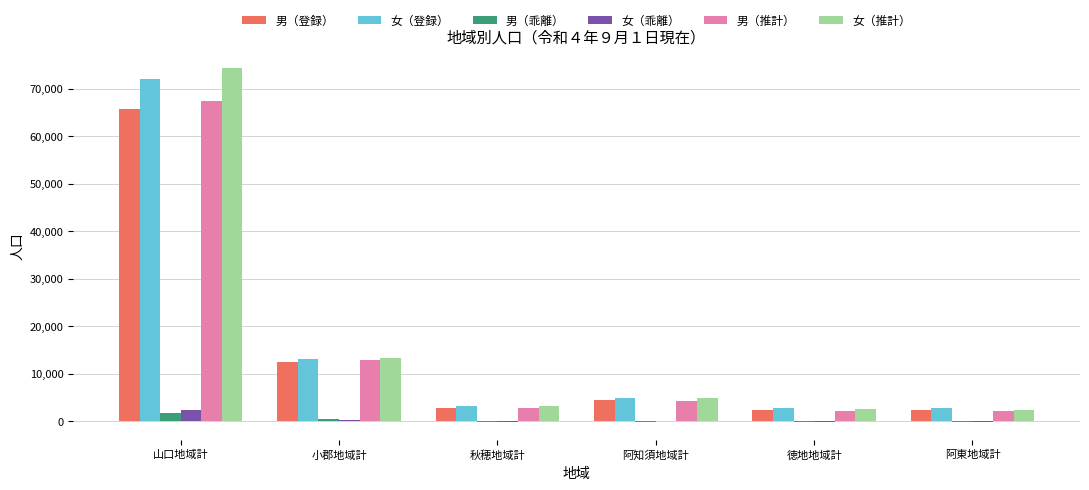

The 男（推計） series shows 18110 at 小郡地域計. True or false?

False